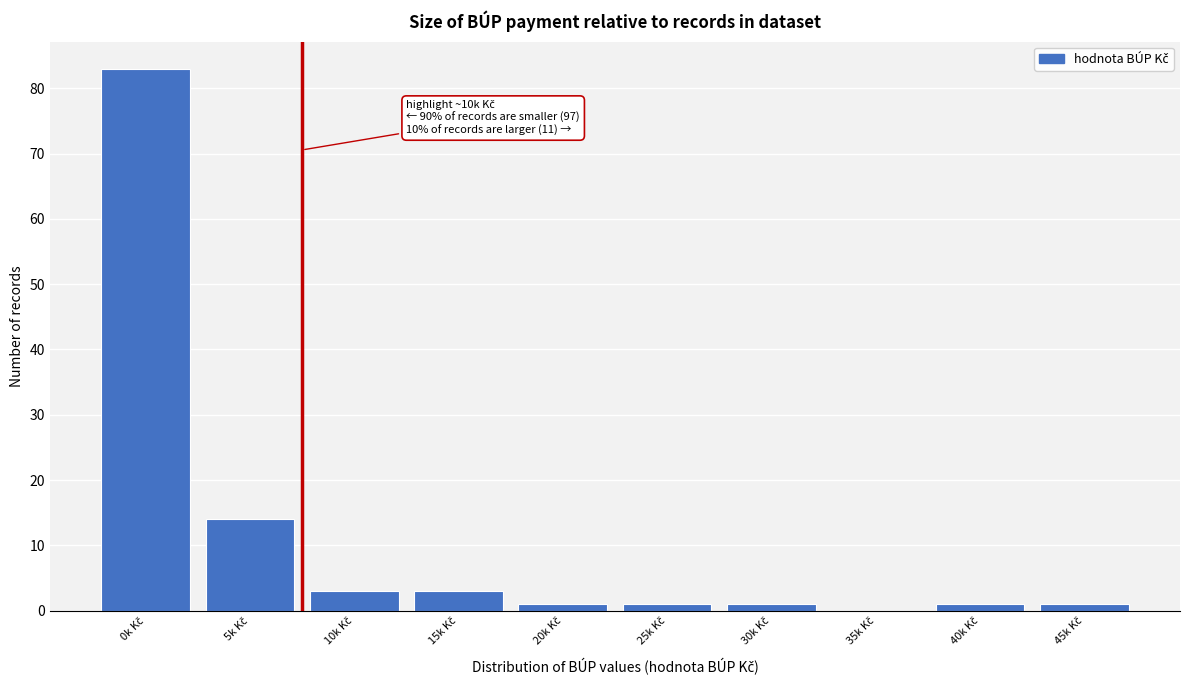

What is the sum of all values?

108